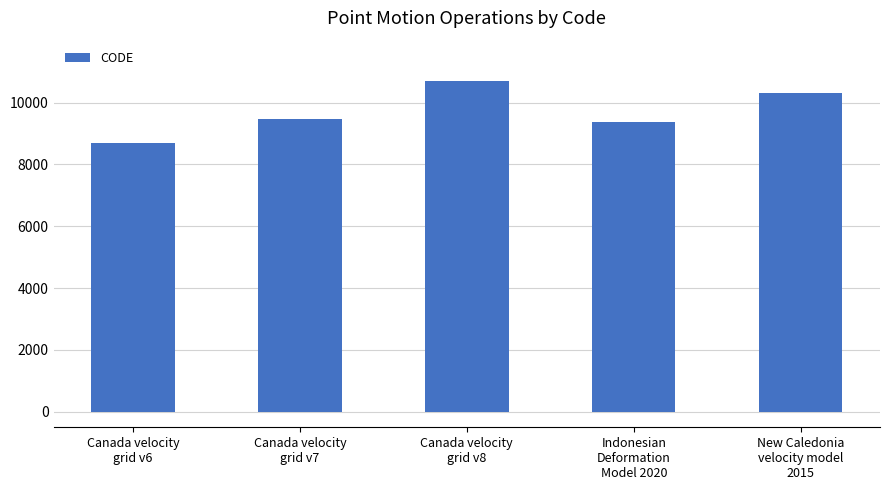

What position from the left is Indonesian
Deformation
Model 2020?

4